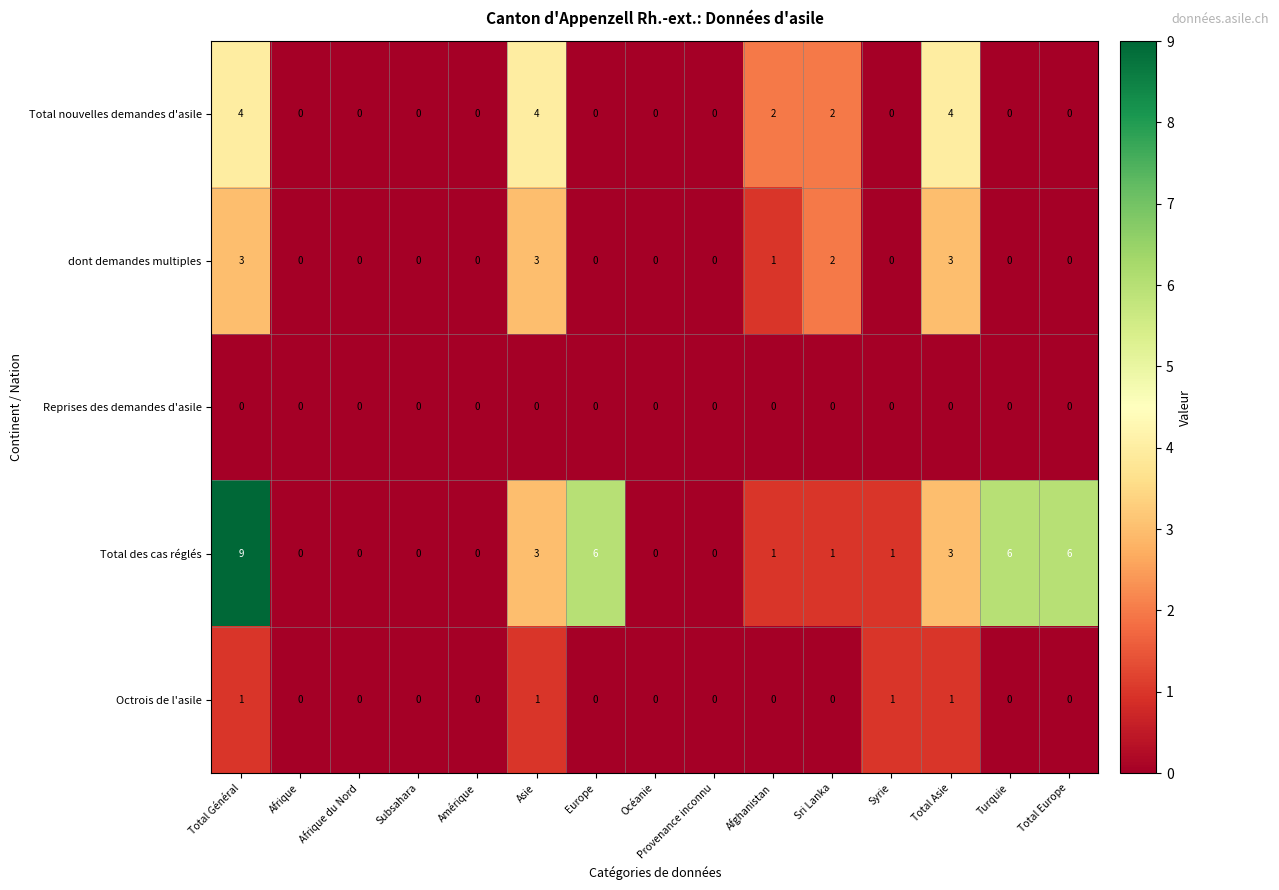

Where does the Total des cas réglés series first go above 1?

Total Général